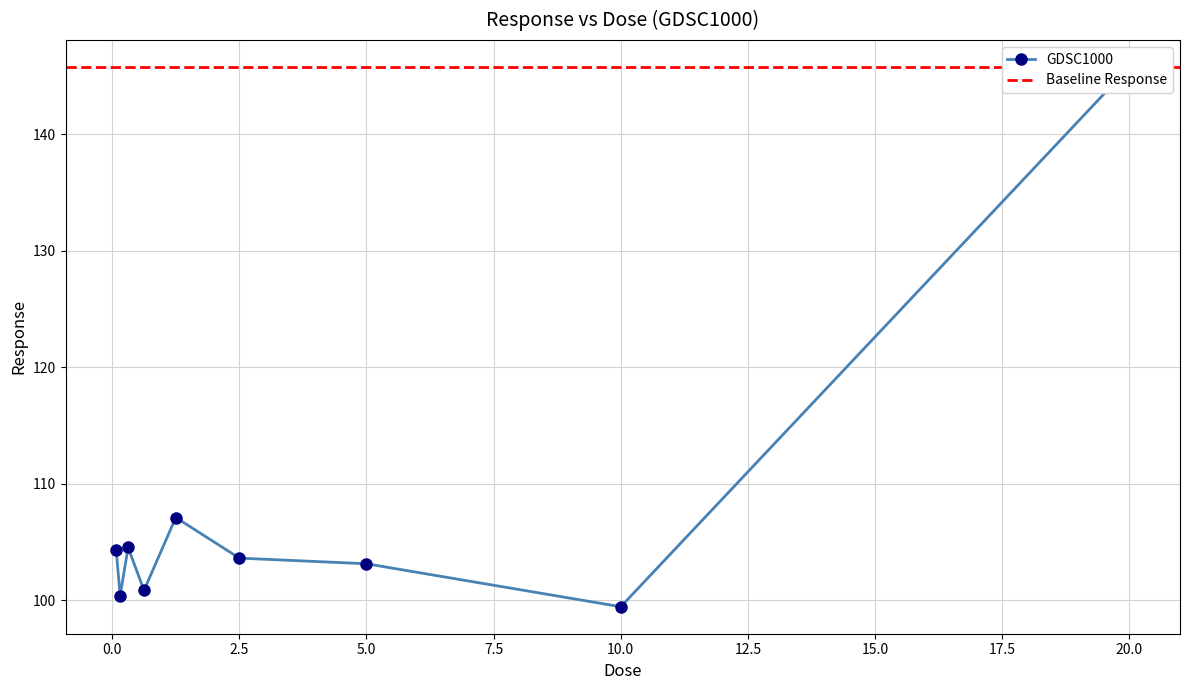

What is the maximum value shown in the chart?

145.8